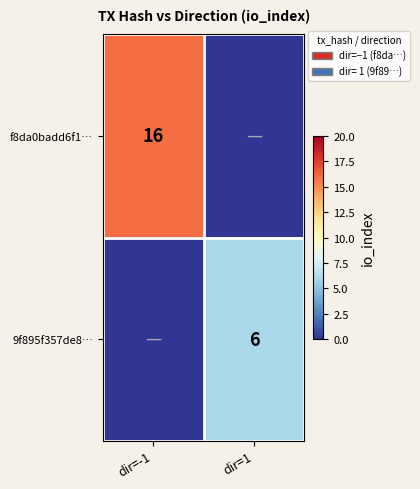

True or false: 9f895f357de8… has a value of 4 at dir=1.

False